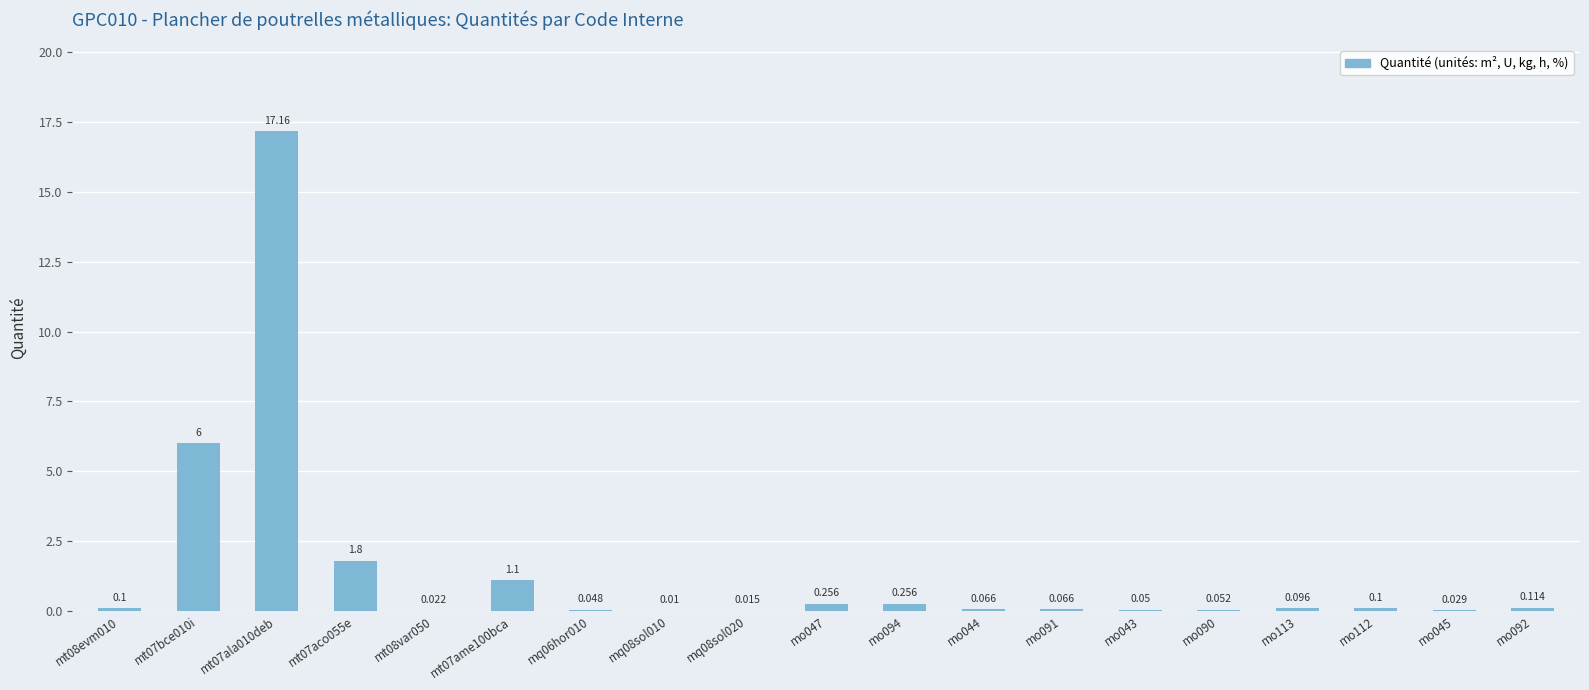

How many data points does each series have?

19